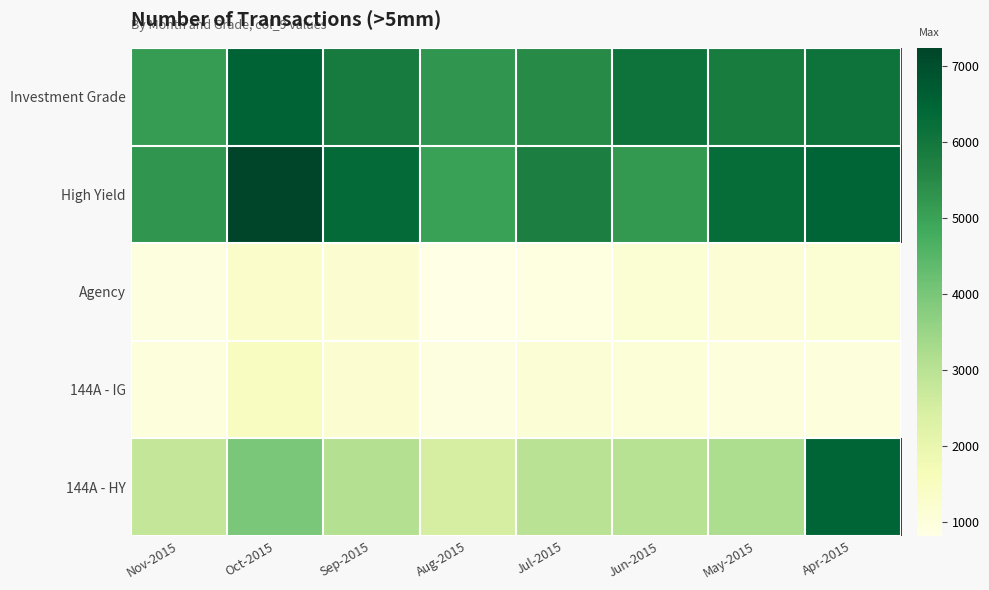

Between Aug-2015 and Jun-2015, which is larger?

Jun-2015